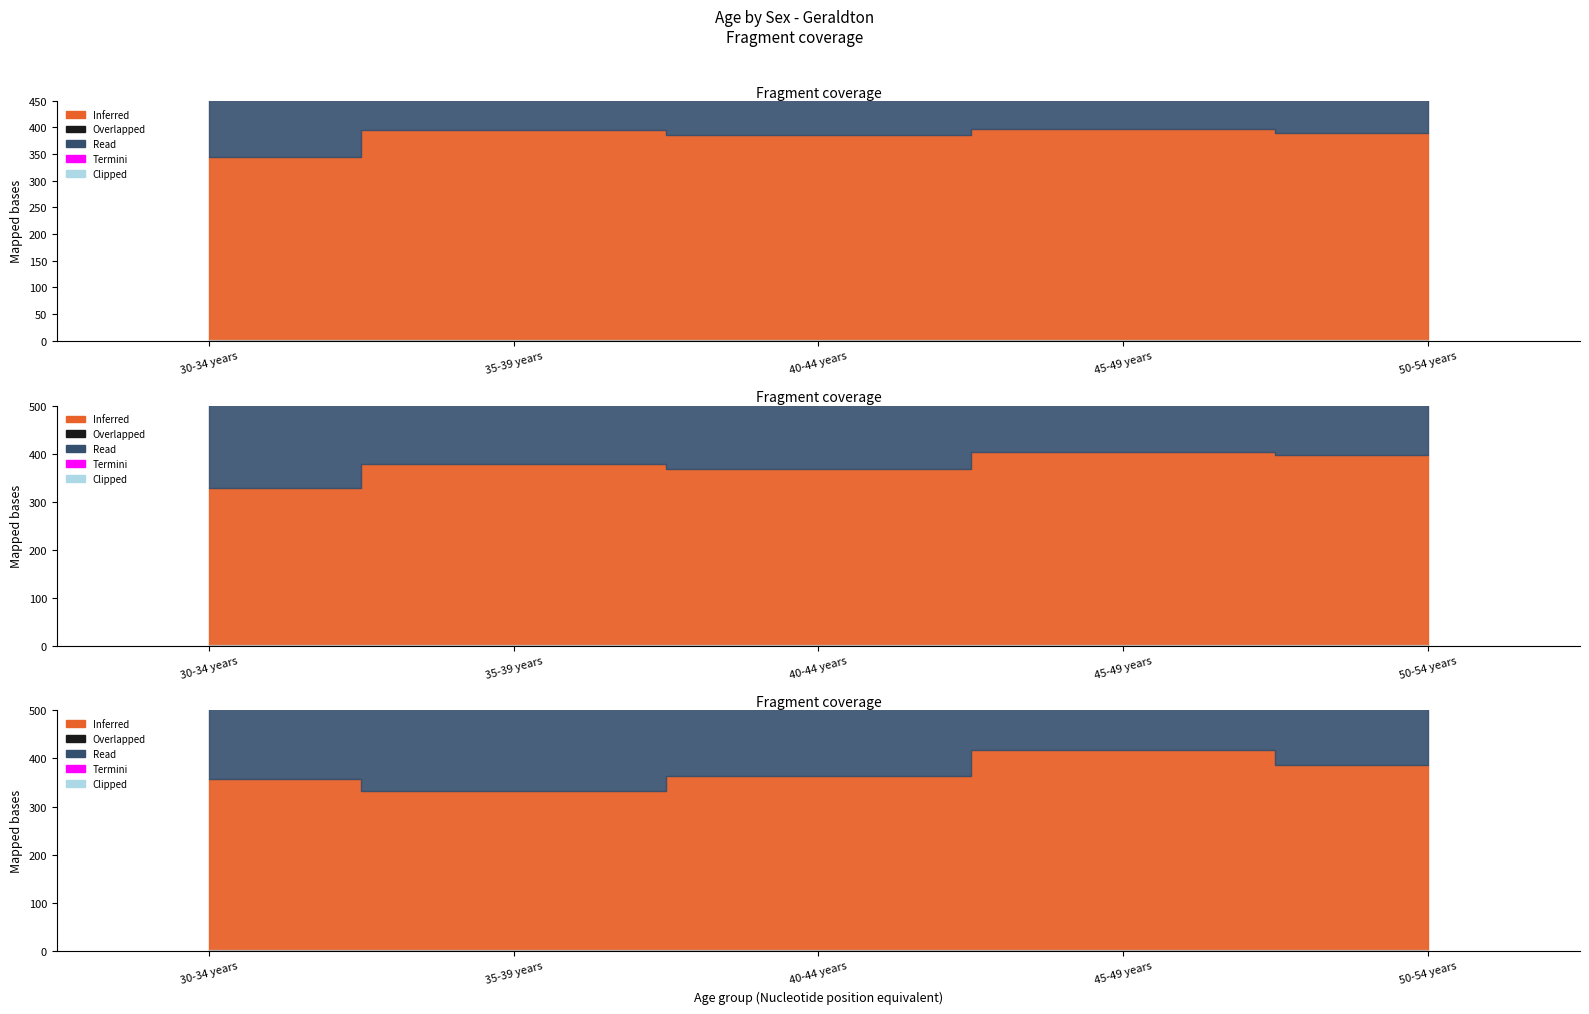

What is the total value across all series at 30-34 years?

2045